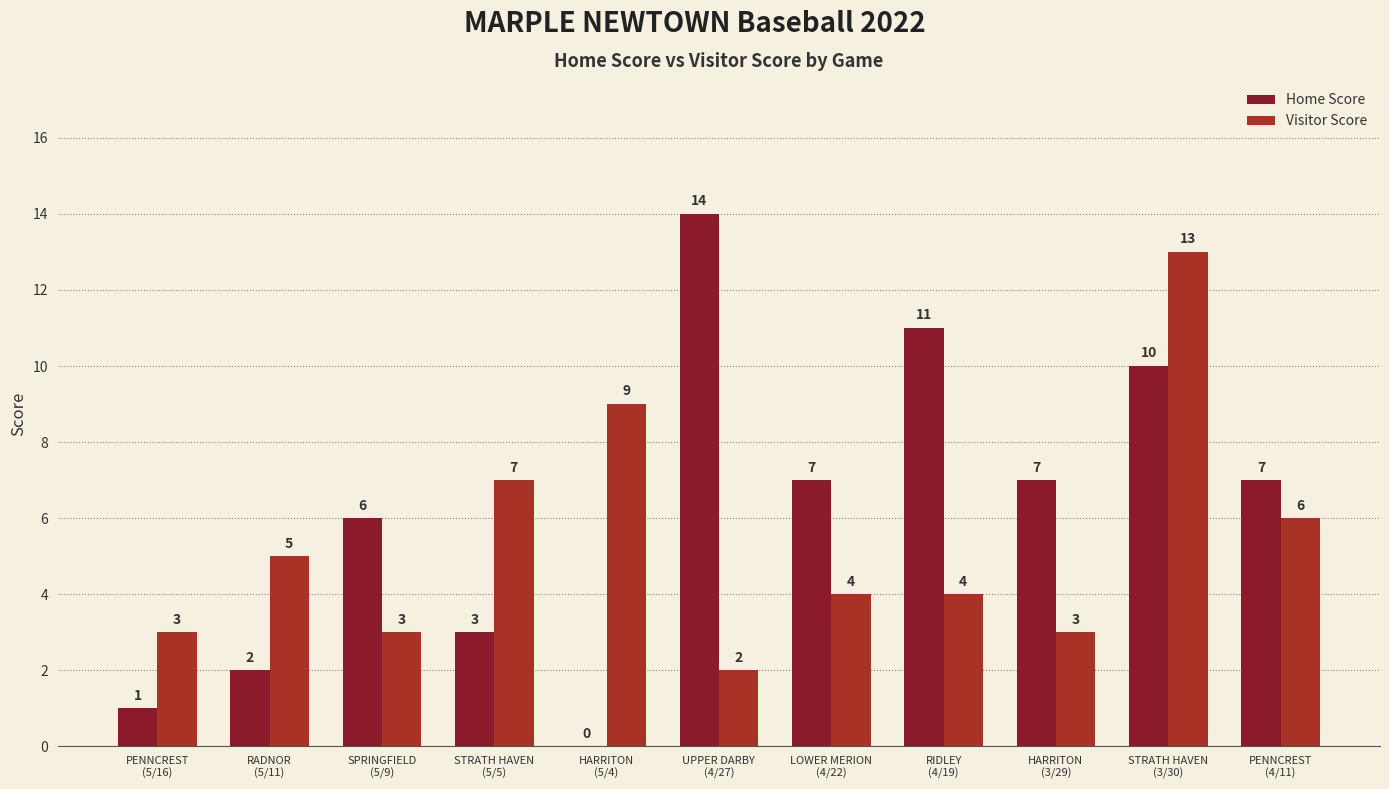

What is the highest value of the Visitor Score series?

13